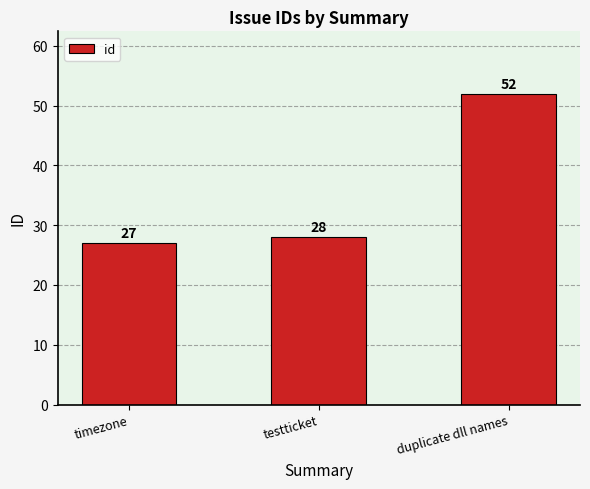

What is the average value?

36